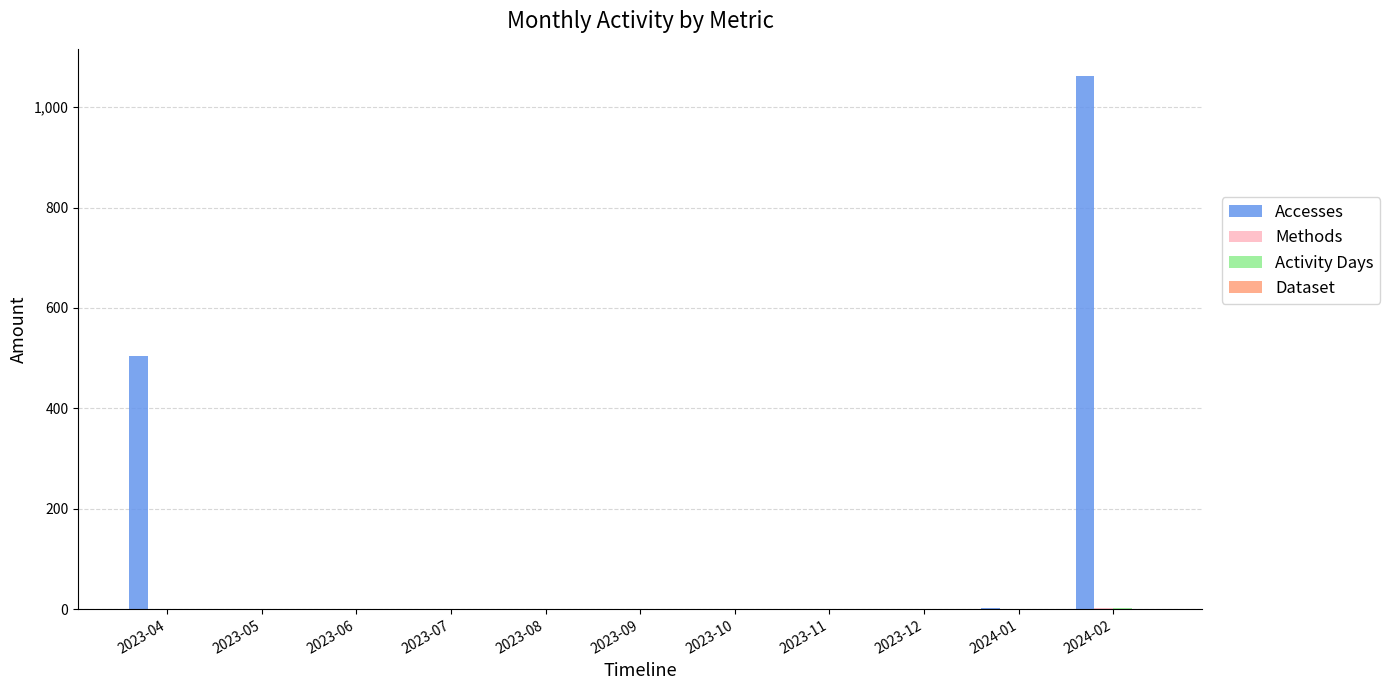

The value of Accesses at 2023-06 is 0. True or false?

True